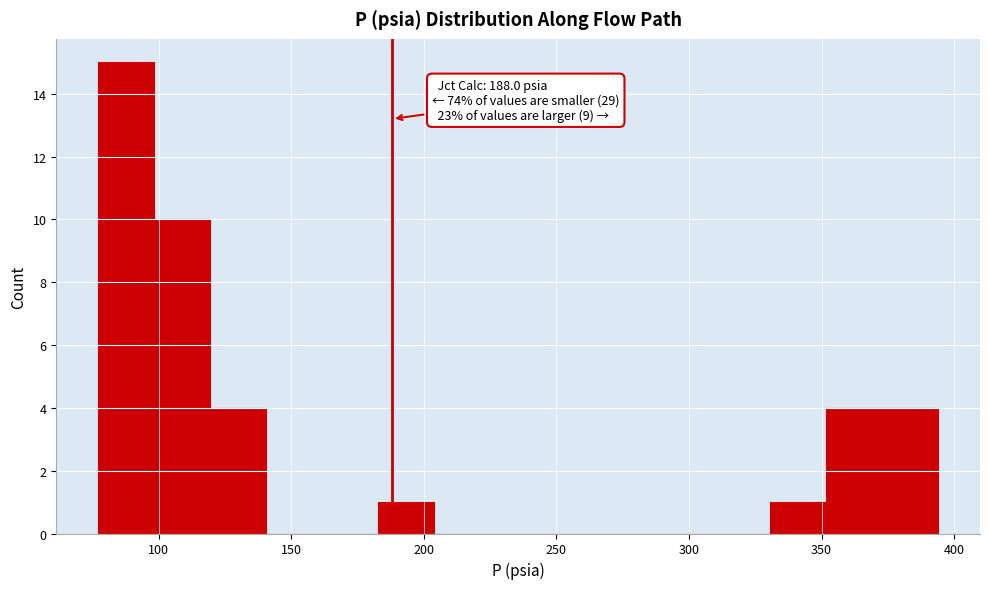

Which range on the x-axis has the tallest bar?

75 to 100